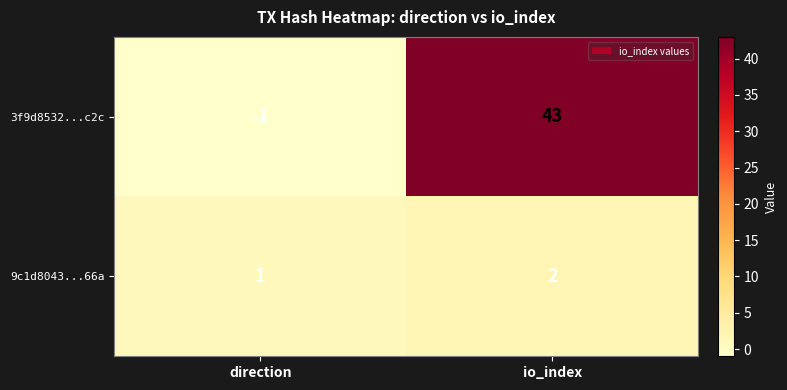

At which category does the chart reach its peak across all series?

io_index